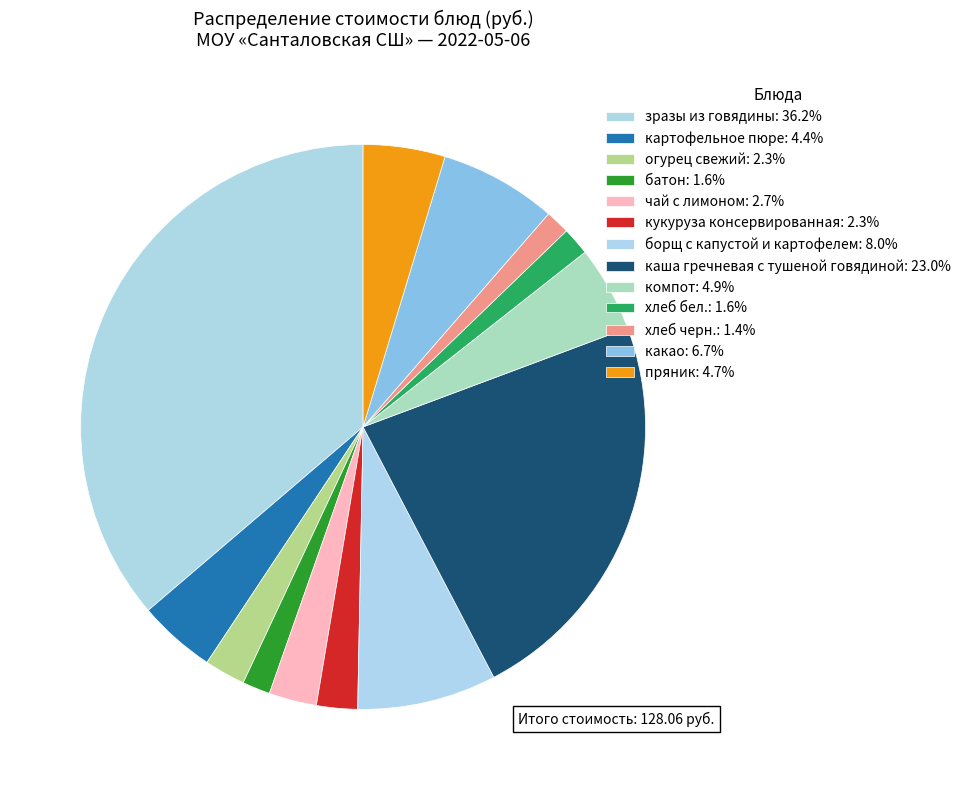

What is the change in value from зразы из говядины to огурец свежий?

-43.4